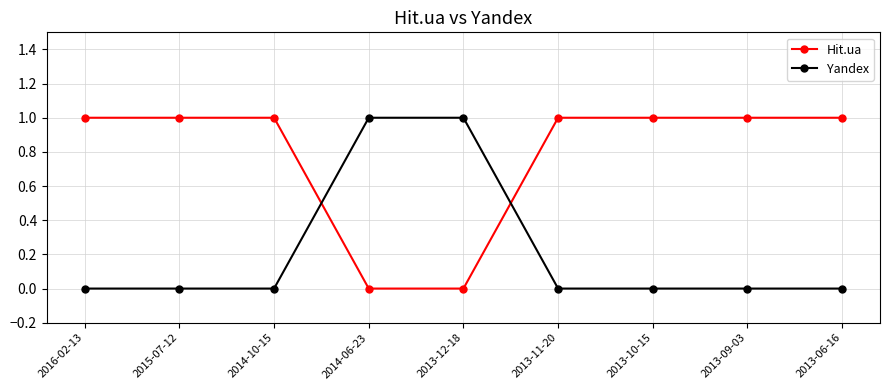

How many Yandex values are between 0 and 1?

9